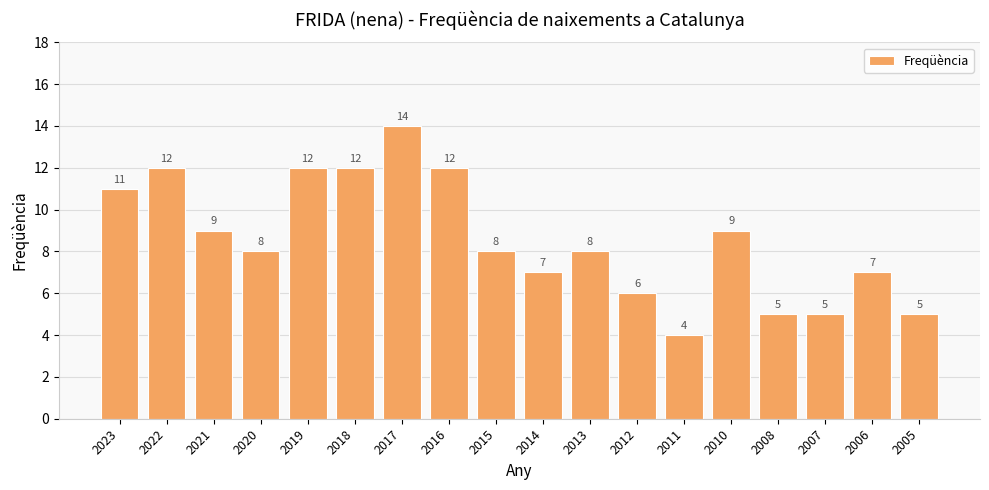

Does the chart contain stacked bars?

No